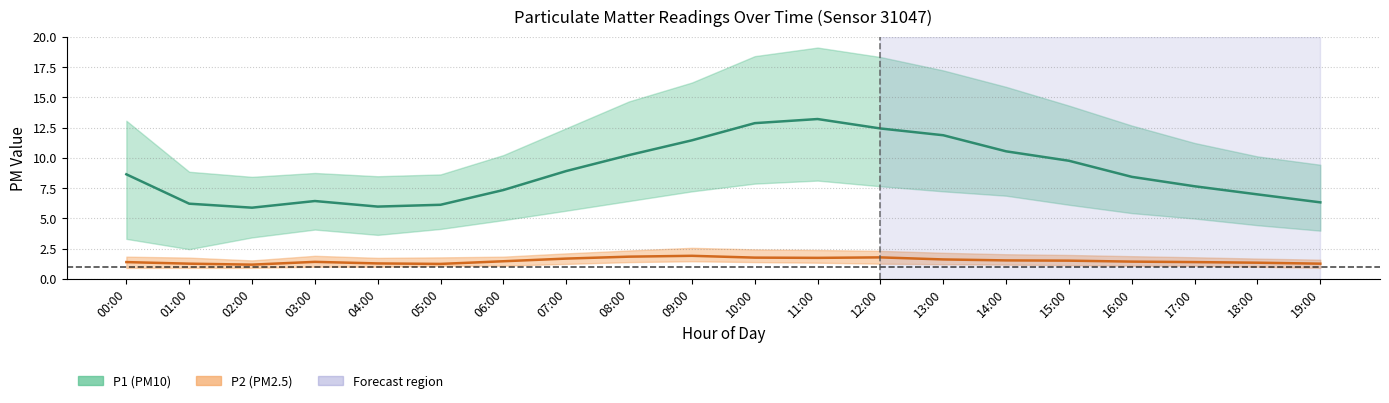

Reading left to right, what are all the values shown in this chart?

P1: 00:00=8.6	01:00=6.2	02:00=5.9	03:00=6.4	04:00=6.0	05:00=6.1	06:00=7.3	07:00=8.9	08:00=10.2	09:00=11.4	10:00=12.9	11:00=13.2	12:00=12.4	13:00=11.9	14:00=10.5	15:00=9.8	16:00=8.4	17:00=7.7	18:00=7.0	19:00=6.3
P1_upper: 00:00=13.1	01:00=8.8	02:00=8.4	03:00=8.8	04:00=8.5	05:00=8.6	06:00=10.2	07:00=12.4	08:00=14.7	09:00=16.2	10:00=18.4	11:00=19.1	12:00=18.3	13:00=17.2	14:00=15.9	15:00=14.3	16:00=12.7	17:00=11.2	18:00=10.1	19:00=9.4
P1_lower: 00:00=3.3	01:00=2.5	02:00=3.4	03:00=4.1	04:00=3.6	05:00=4.1	06:00=4.8	07:00=5.6	08:00=6.4	09:00=7.2	10:00=7.9	11:00=8.1	12:00=7.7	13:00=7.2	14:00=6.9	15:00=6.1	16:00=5.4	17:00=5.0	18:00=4.4	19:00=4.0
P2: 00:00=1.4	01:00=1.2	02:00=1.2	03:00=1.4	04:00=1.3	05:00=1.2	06:00=1.4	07:00=1.7	08:00=1.8	09:00=1.9	10:00=1.8	11:00=1.7	12:00=1.8	13:00=1.6	14:00=1.5	15:00=1.5	16:00=1.4	17:00=1.4	18:00=1.3	19:00=1.2
P2_upper: 00:00=1.8	01:00=1.8	02:00=1.5	03:00=1.9	04:00=1.7	05:00=1.8	06:00=1.8	07:00=2.1	08:00=2.3	09:00=2.6	10:00=2.4	11:00=2.4	12:00=2.3	13:00=2.1	14:00=2.0	15:00=2.0	16:00=1.9	17:00=1.8	18:00=1.7	19:00=1.6
P2_lower: 00:00=0.9	01:00=0.9	02:00=0.9	03:00=1.0	04:00=1.0	05:00=1.1	06:00=1.1	07:00=1.2	08:00=1.4	09:00=1.4	10:00=1.4	11:00=1.3	12:00=1.2	13:00=1.2	14:00=1.2	15:00=1.1	16:00=1.1	17:00=1.1	18:00=1.0	19:00=0.9